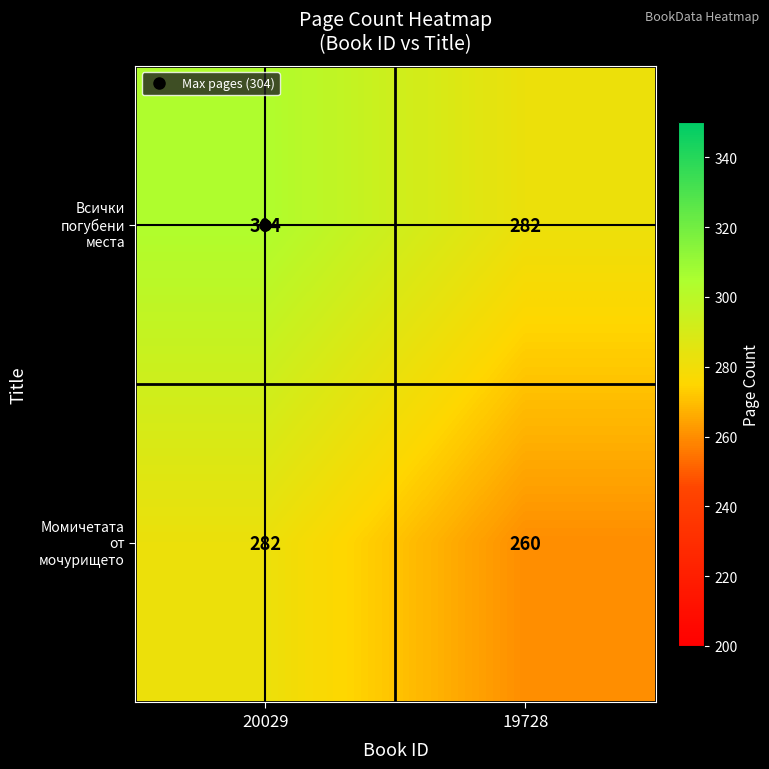

How many data points does each series have?

2